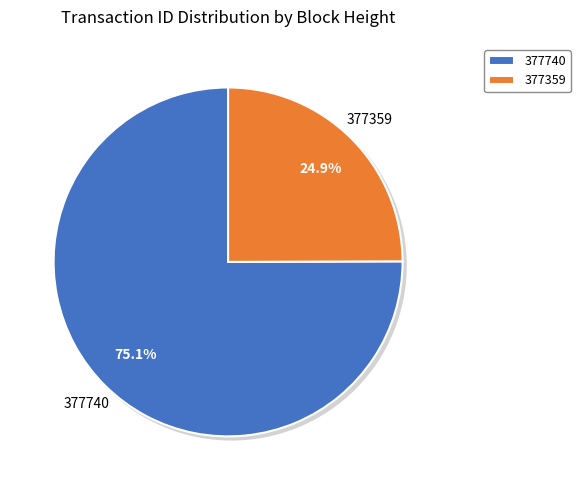

To the nearest percent, what is the difference between the largest and smallest slice percentages?

50%